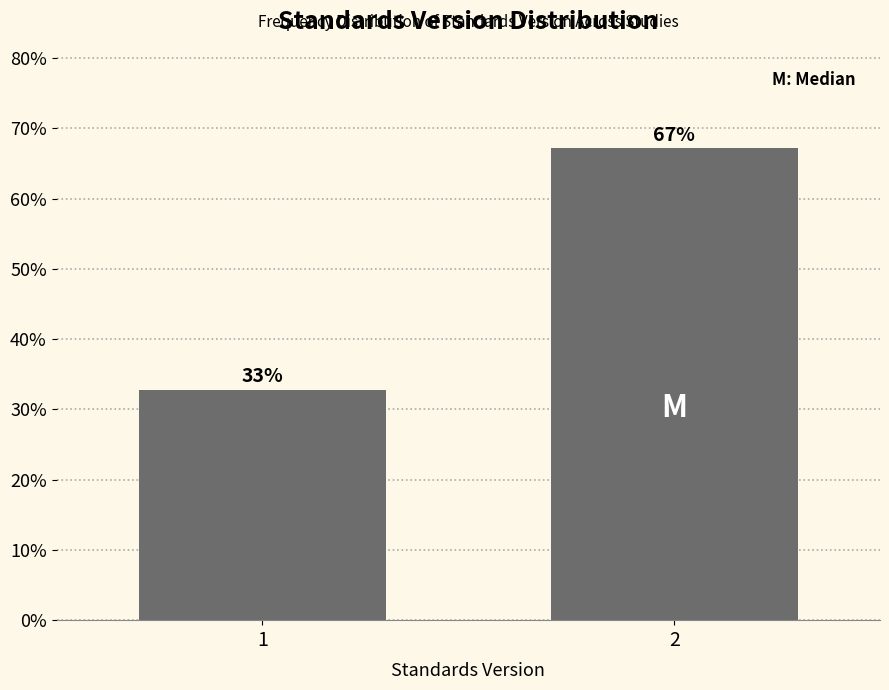

What is the value of the 1st bar from the left?

32.8